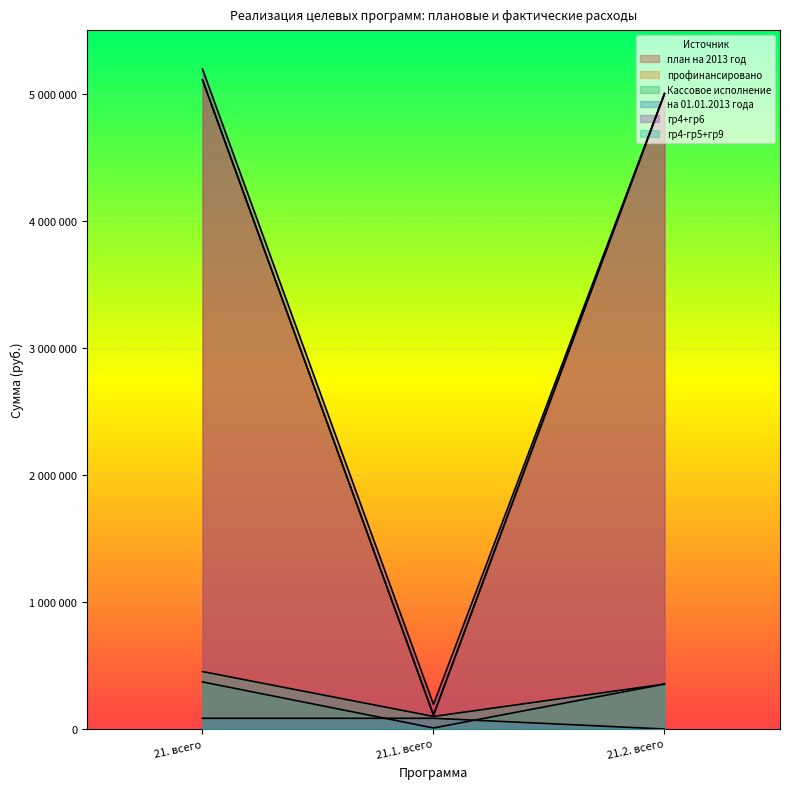

How many data points in план на 2013 год are above 5000000?

1